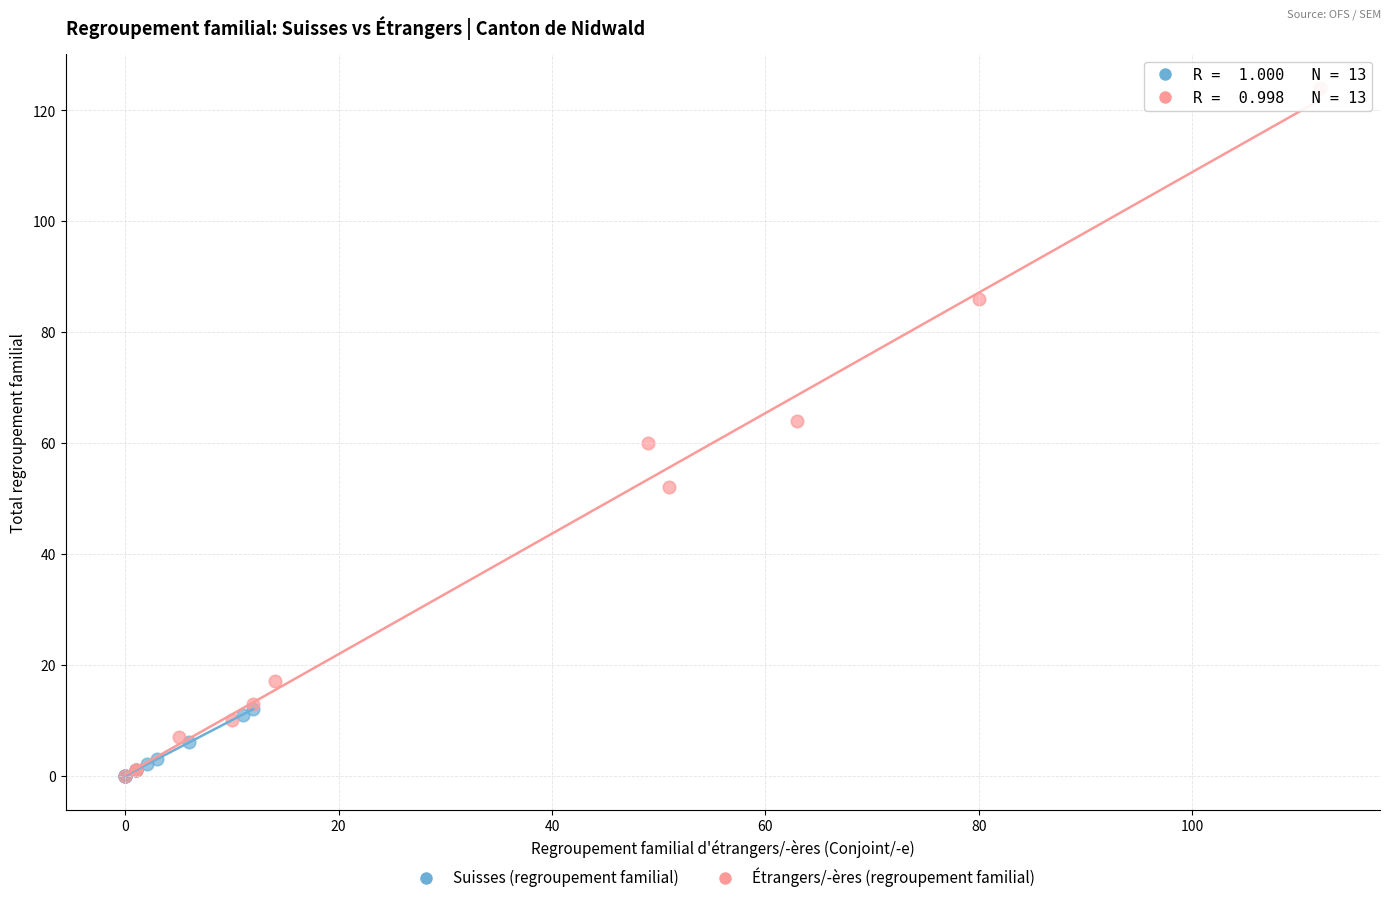

What are all the series names shown in the legend?

Suisses (regroupement familial), Étrangers/-ères (regroupement familial)